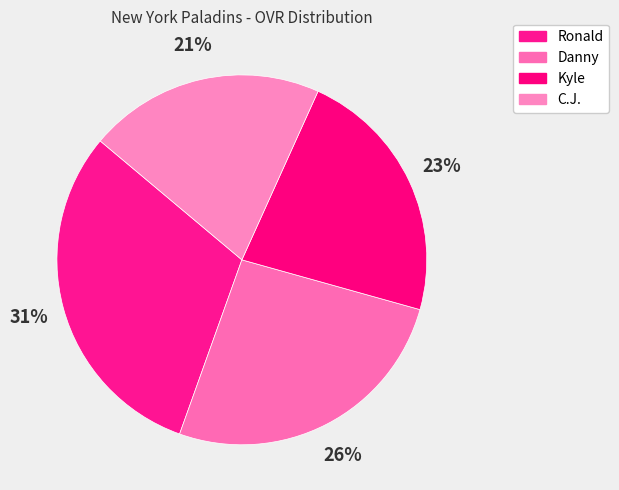

Approximately how many times larger is the value at Ronald compared to C.J.?

1.5